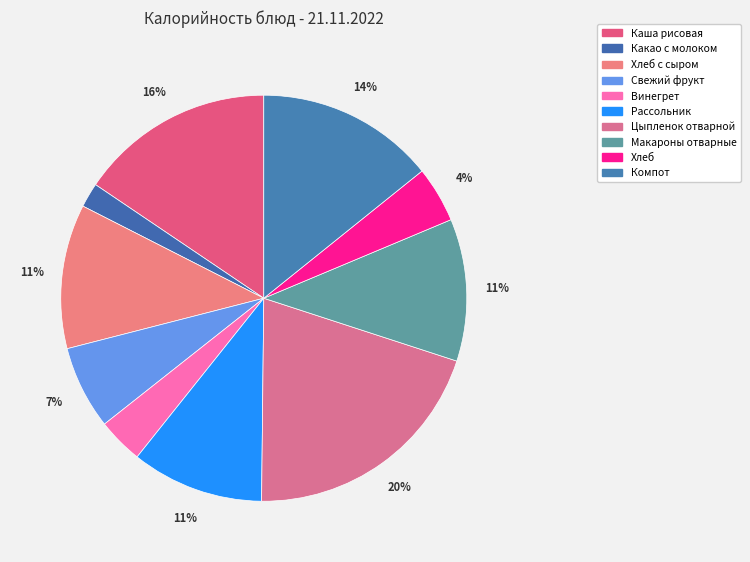

How many slices are in this pie chart?

10